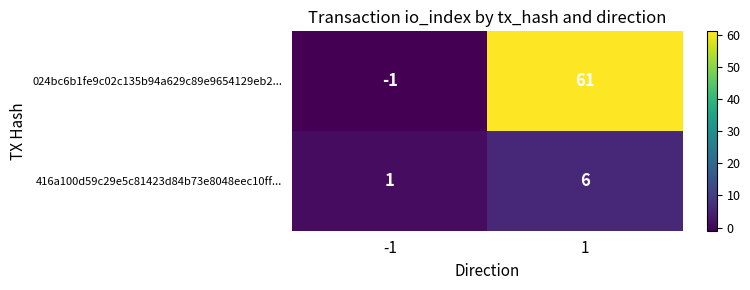

What is the sum of all 024bc6b1fe9c02c135b94a629c89e9654129eb2... values?

60